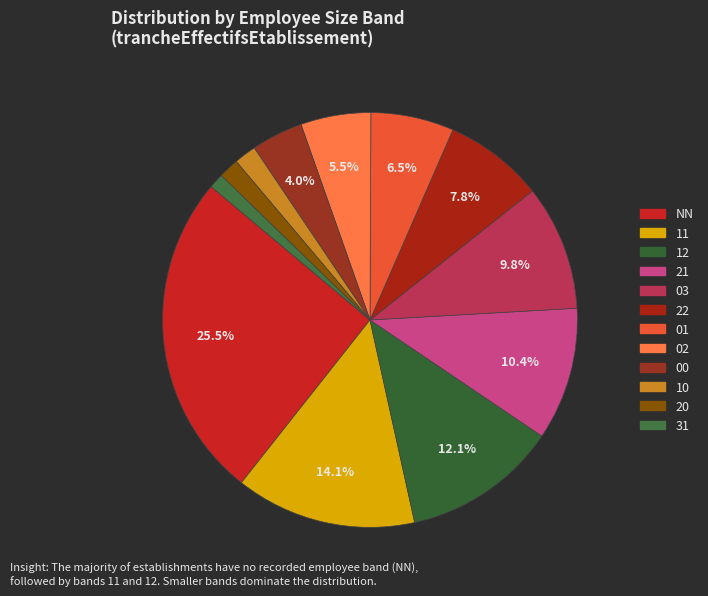

To the nearest percent, what portion does 12 represent?

12%